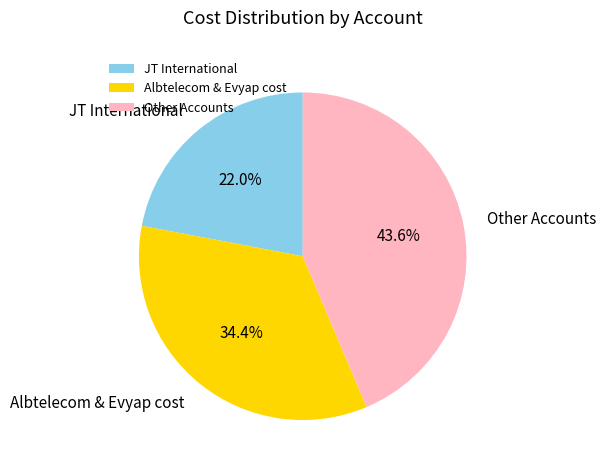

Rank the categories by value from highest to lowest.

Other Accounts, Albtelecom & Evyap cost, JT International